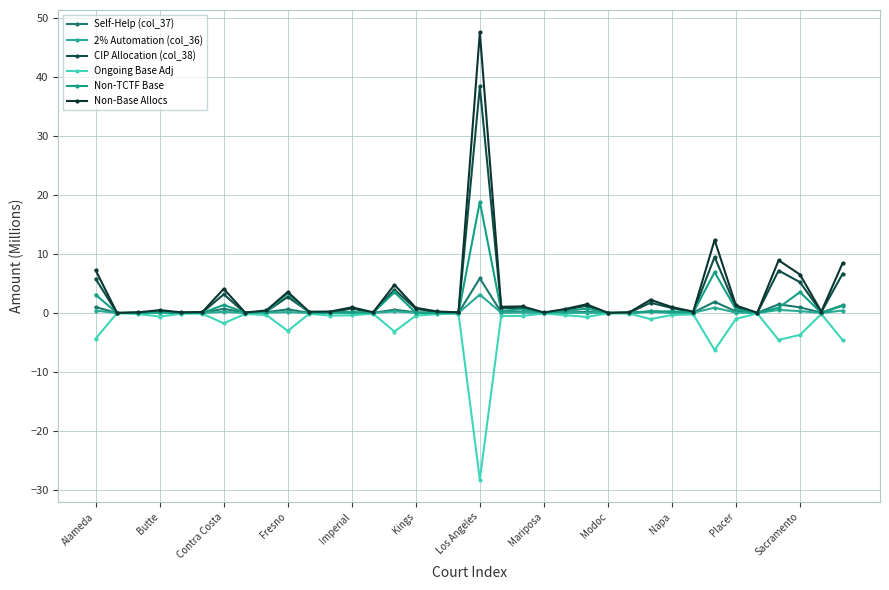

True or false: Self-Help (col_37) has more than 1 interior local peaks.

True